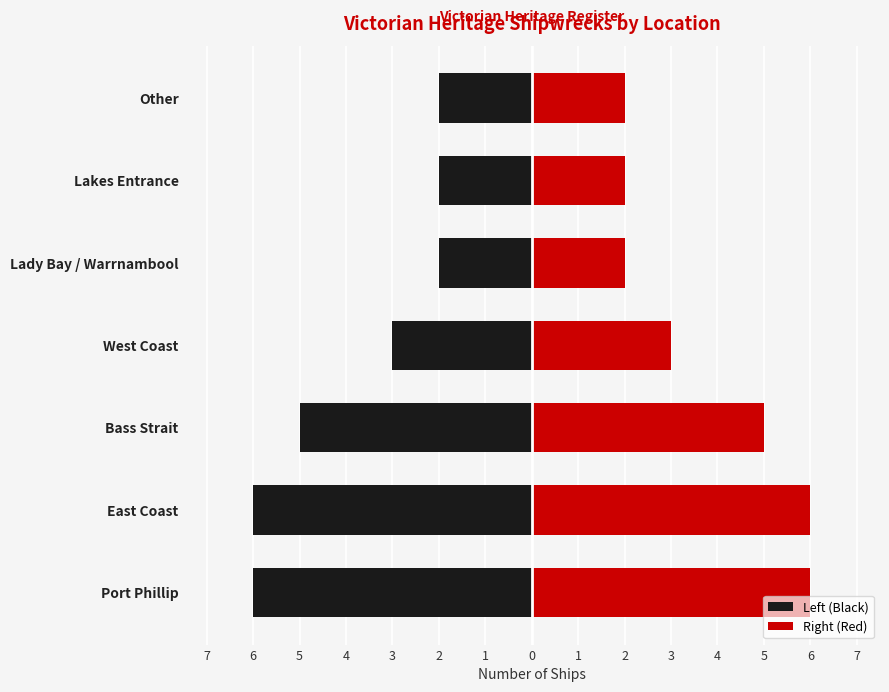

What are all the series names shown in the legend?

Left (Black), Right (Red)